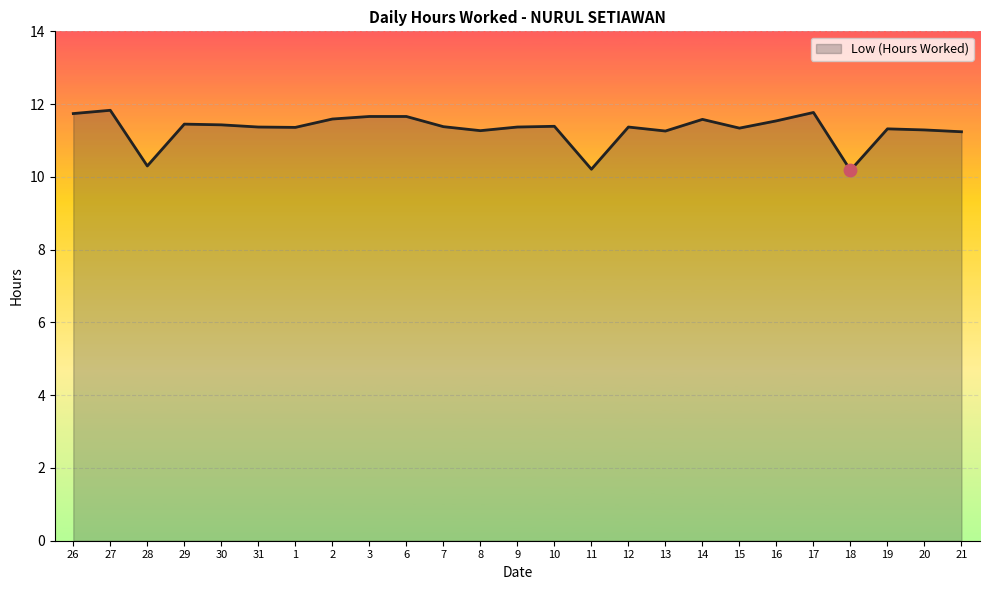

Approximately how many times larger is the value at 9 compared to 15?

1.0